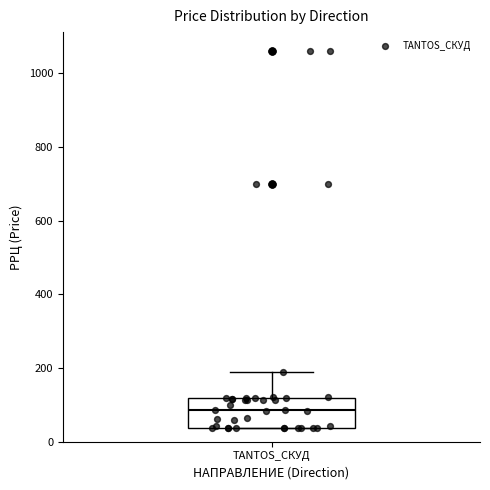

Transcribe this box plot: give where the median line is, the range the box spans, and where the two whiskers end, as read against the y-axis. The values are not printed on the chart, so give them approximately, as read against the axis.

median 80, box 40 to 120, whiskers 40 to 200